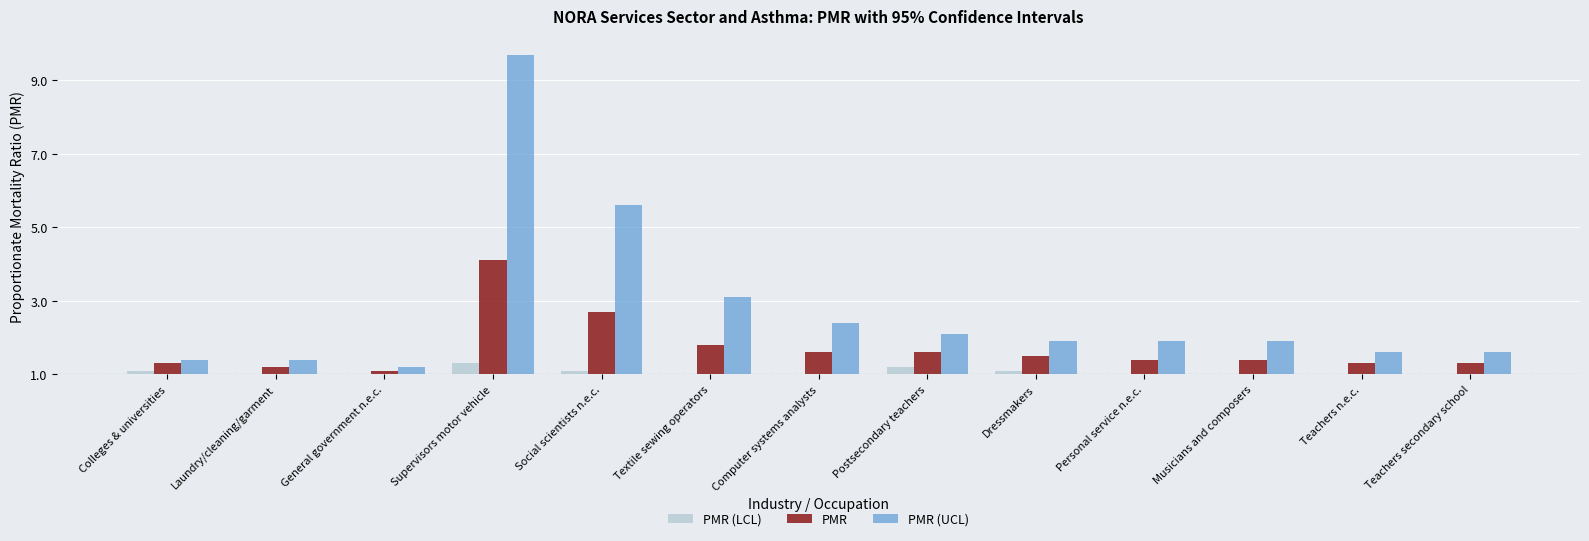

What is the spread (max minus min) of values at Musicians and composers?

0.9